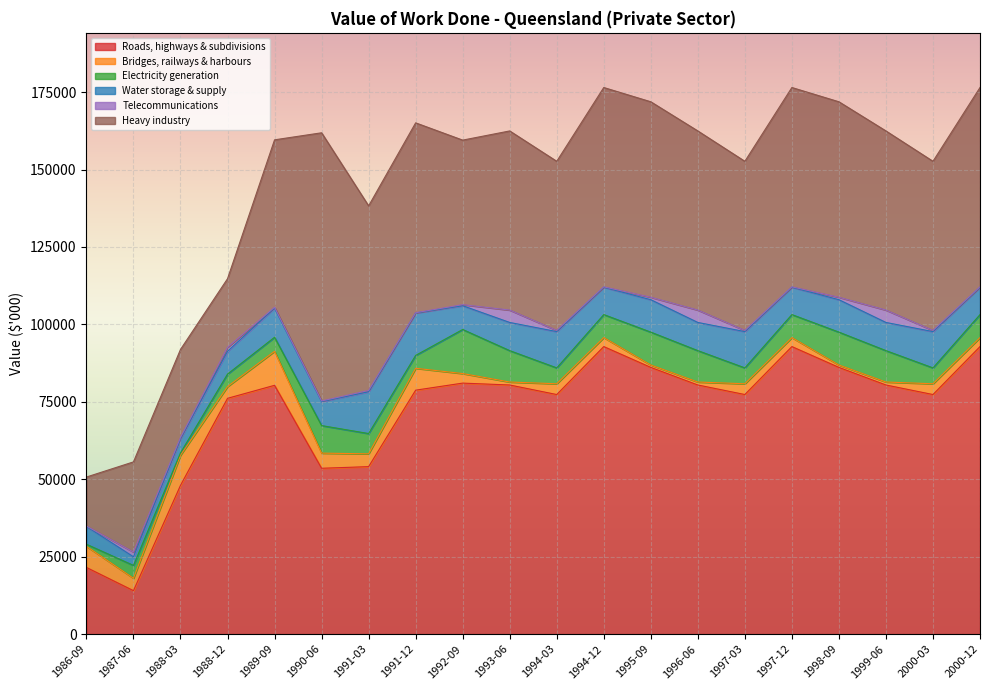

How many data points does each series have?

20